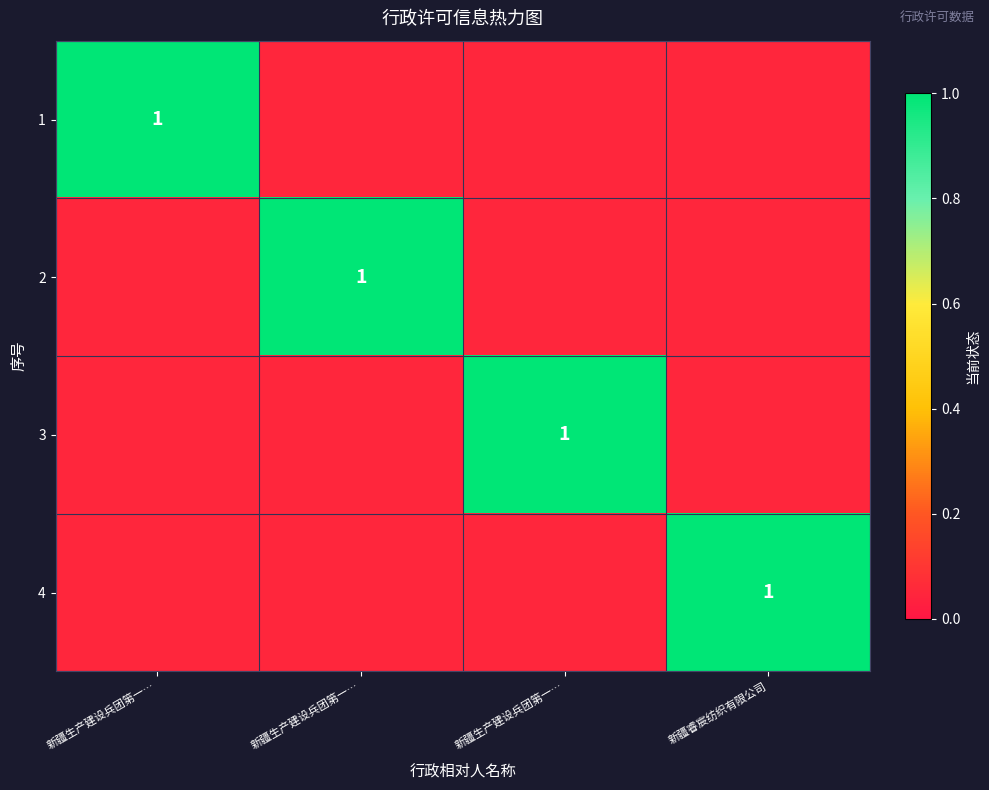

Is it true that 3 equals 0.1 at 新疆生产建设兵团第一…?

False